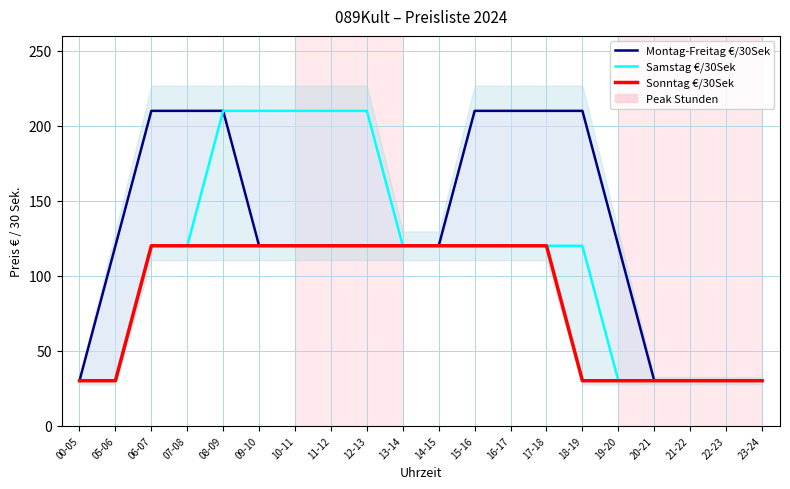

At how many categories does at least one series exceed 35?

15